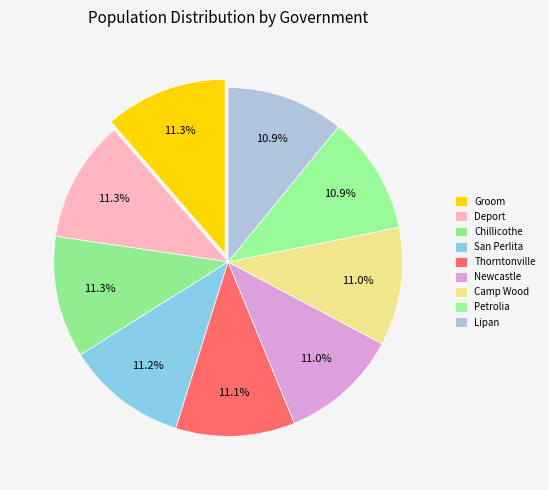

Count the number of slices in the pie.

9